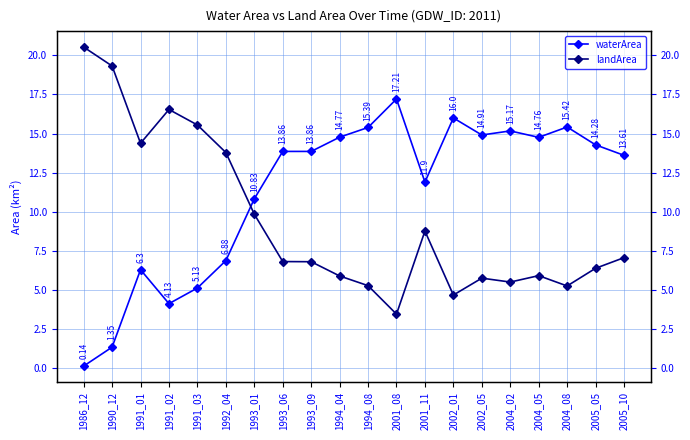

What is the minimum value shown in the chart?

0.1